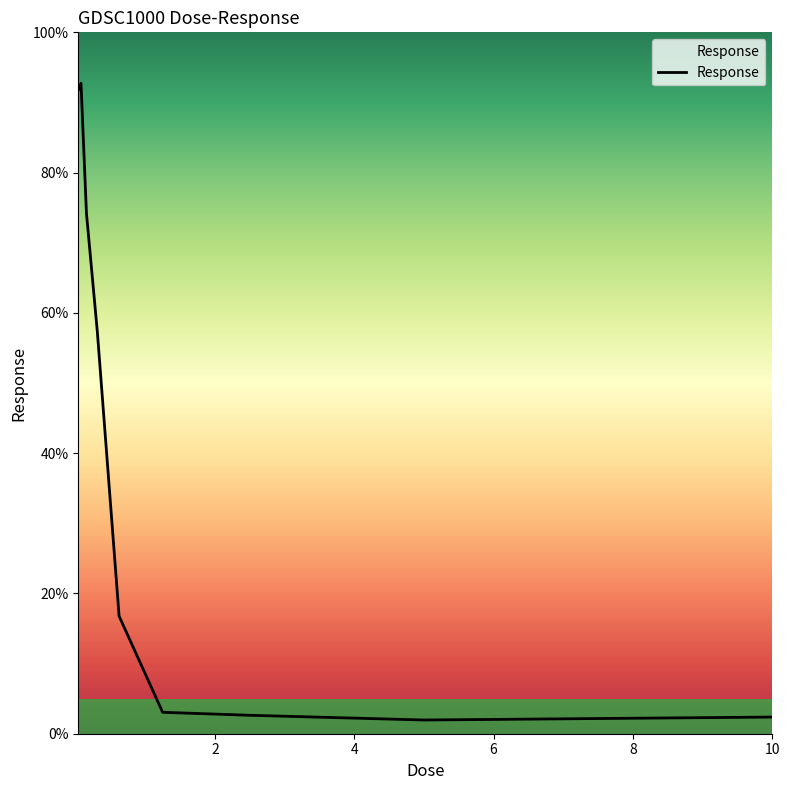

What is the minimum value shown in the chart?

2.0